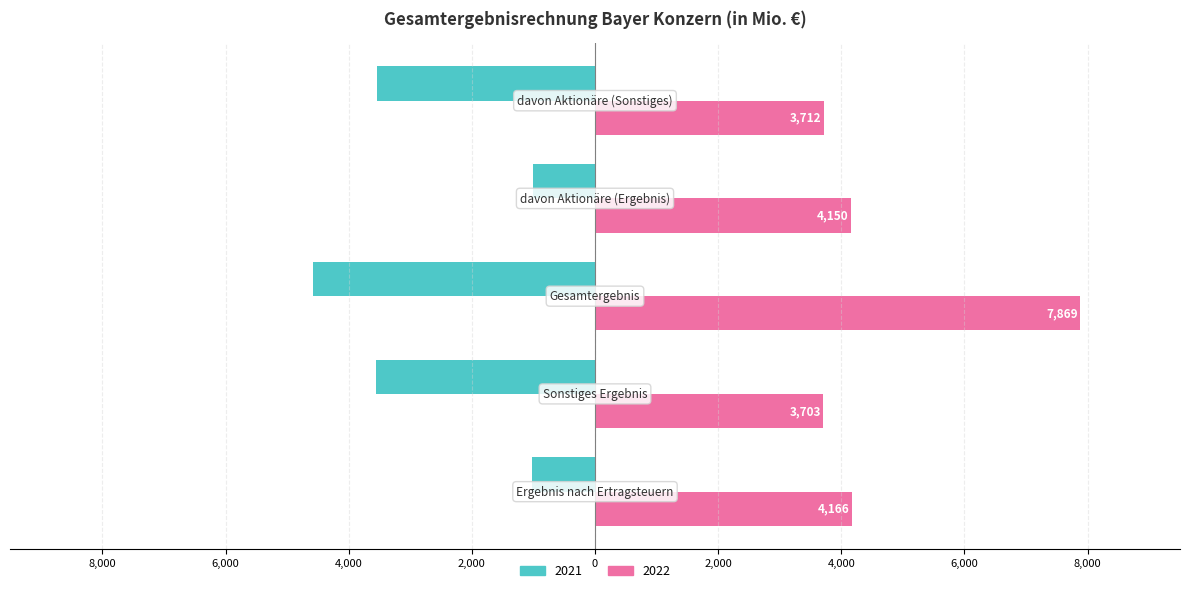

What are all the series names shown in the legend?

2021, 2022